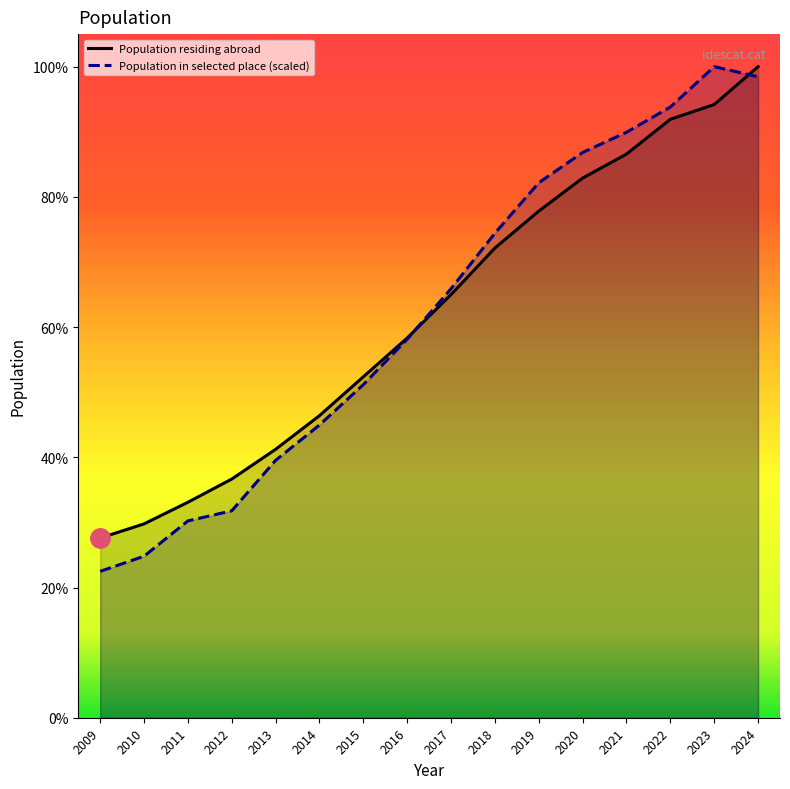

List the series in order of their peak value, lowest first.

Population residing abroad, Population in selected place